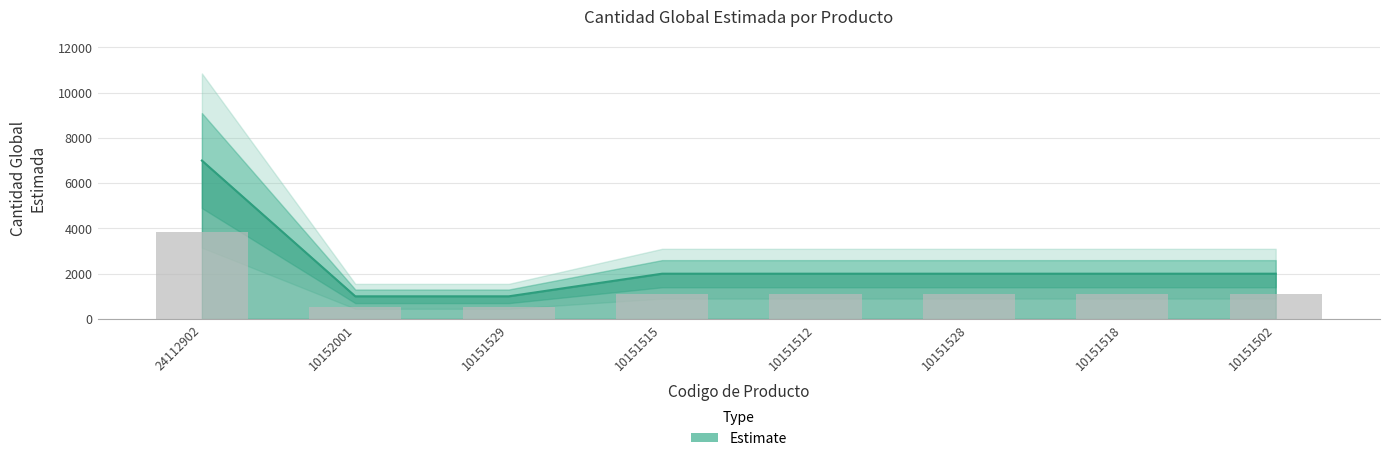

What is the sum of the values at 10151518 and 10151529?

3000